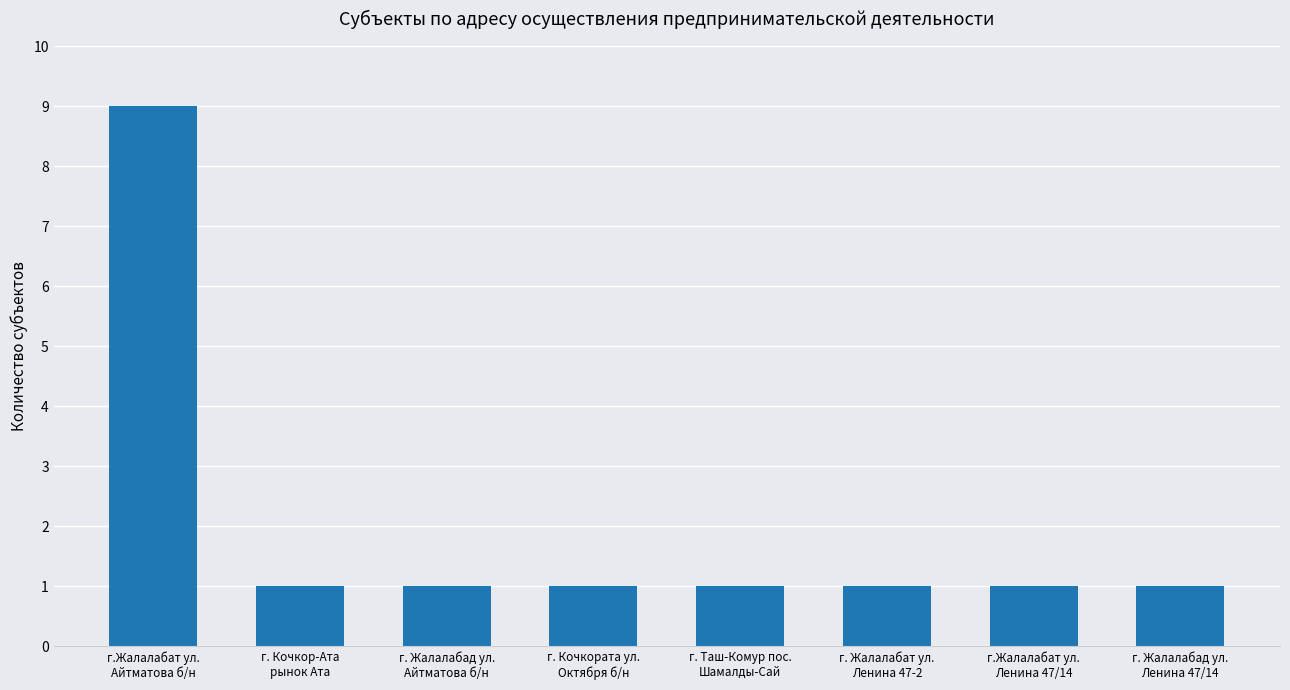

Which category has the highest value across all series?

г.Жалалабат ул.
Айтматова б/н